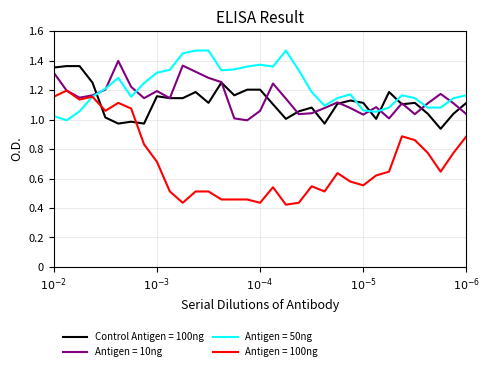

Which series has the largest total across all categories?

Antigen = 50ng